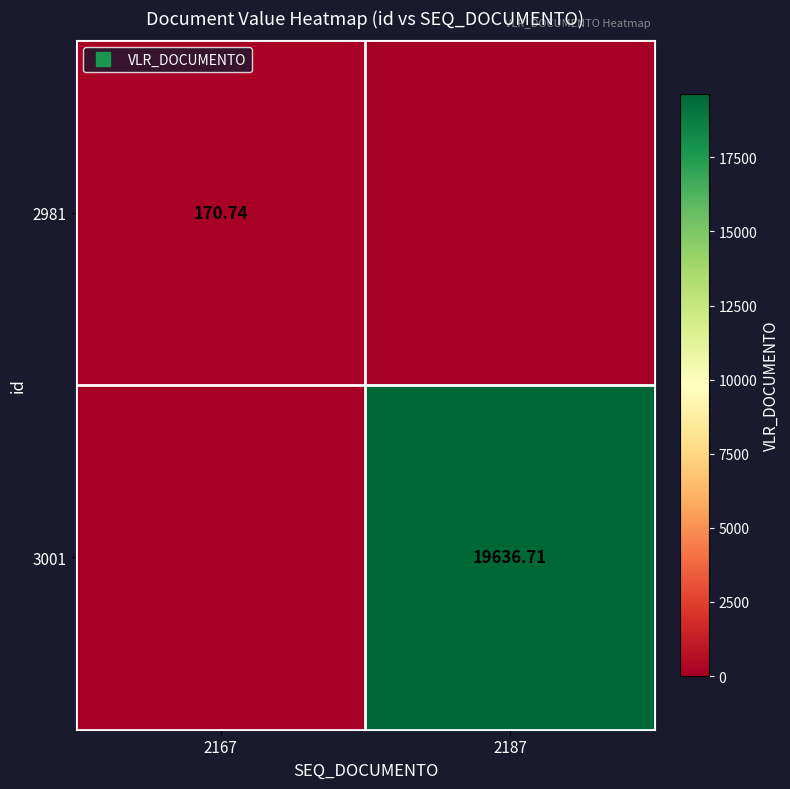

True or false: 3001 has a value of 0.0 at 2167.

True